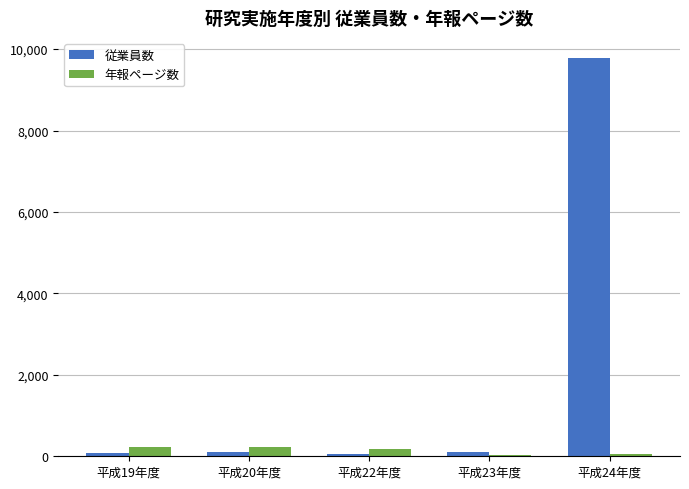

Which series has the largest range (max minus min)?

従業員数